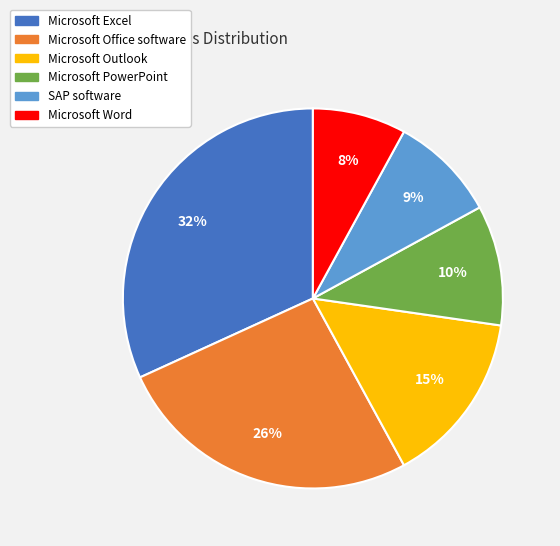

Is there any slice that represents more than half of the pie?

No